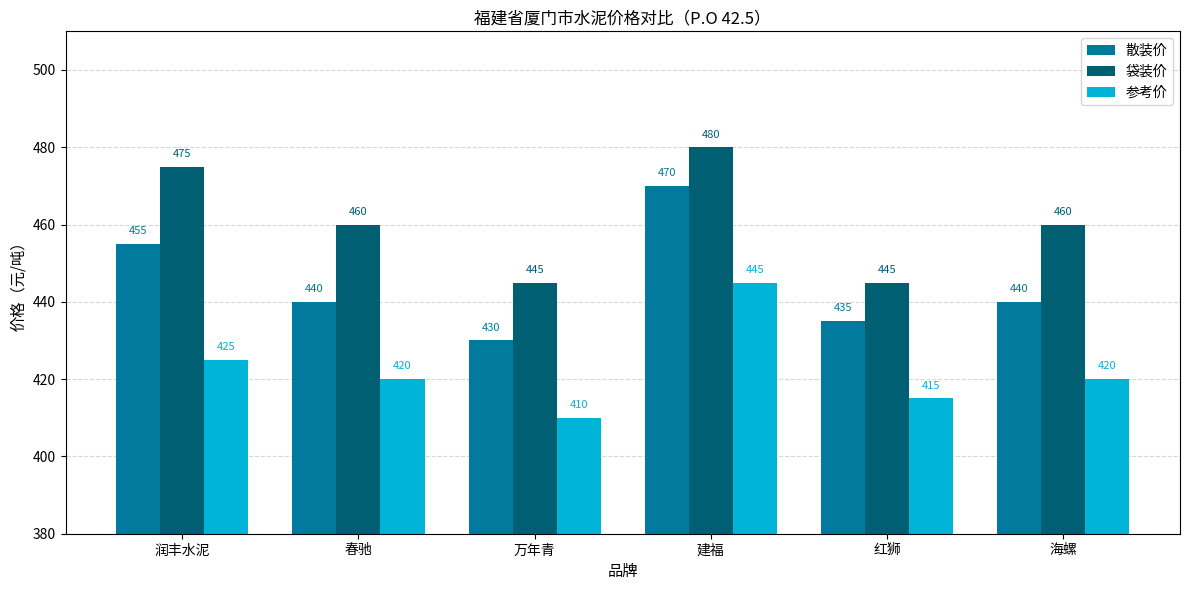

At which label does 散装价 reach its peak?

建福